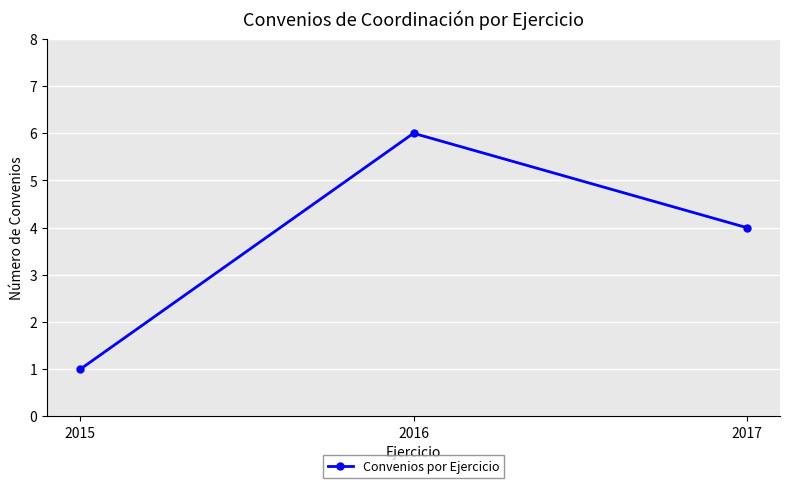

Does the chart have visible grid lines?

Yes